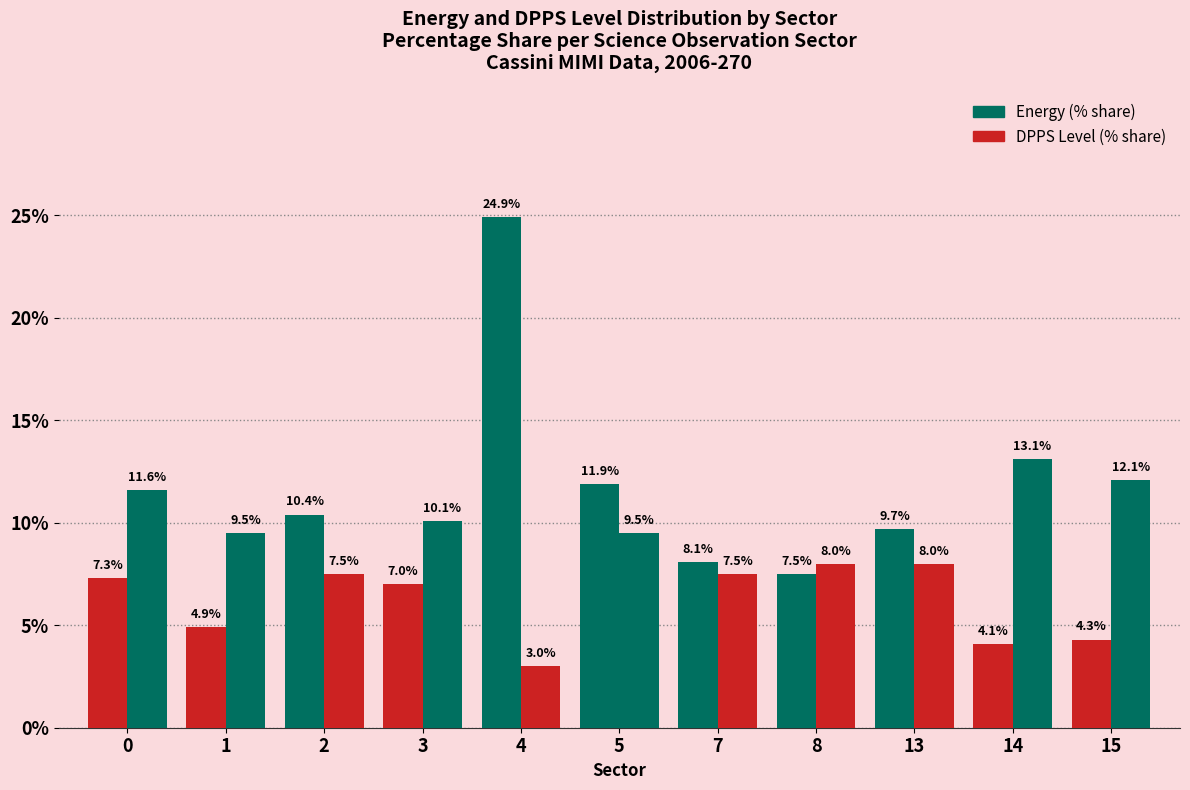

What is the value of the DPPS Level (% share) bar at the 1st from the left?

11.6